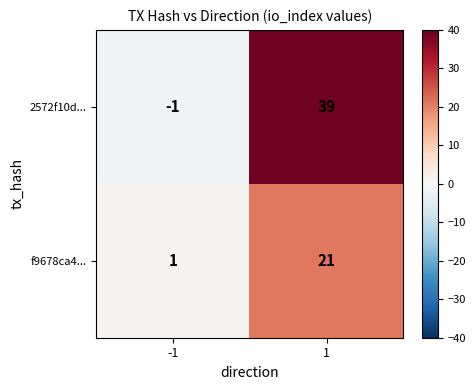

What is the greatest value displayed?

39